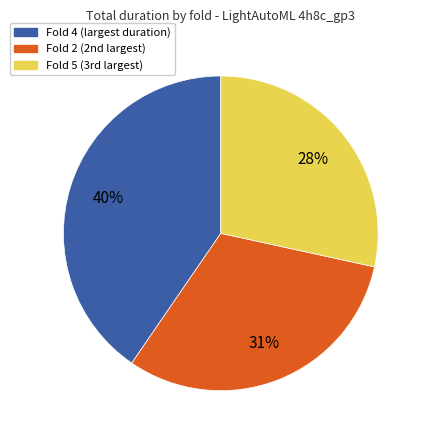

Is there any slice that represents more than half of the pie?

No